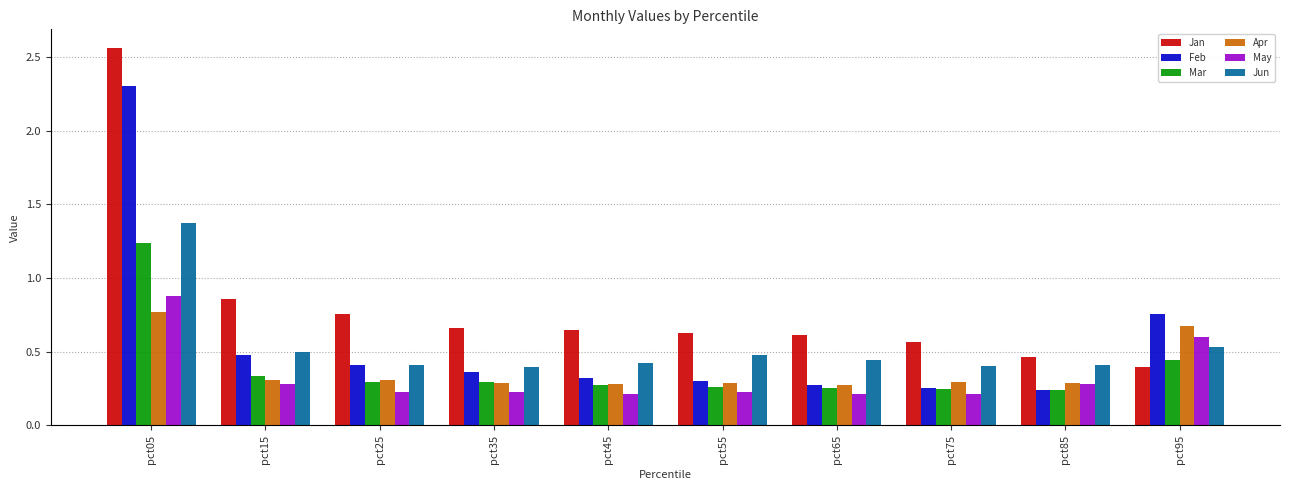

Rank the series by their maximum value, from highest to lowest.

Jan, Feb, Jun, Mar, May, Apr